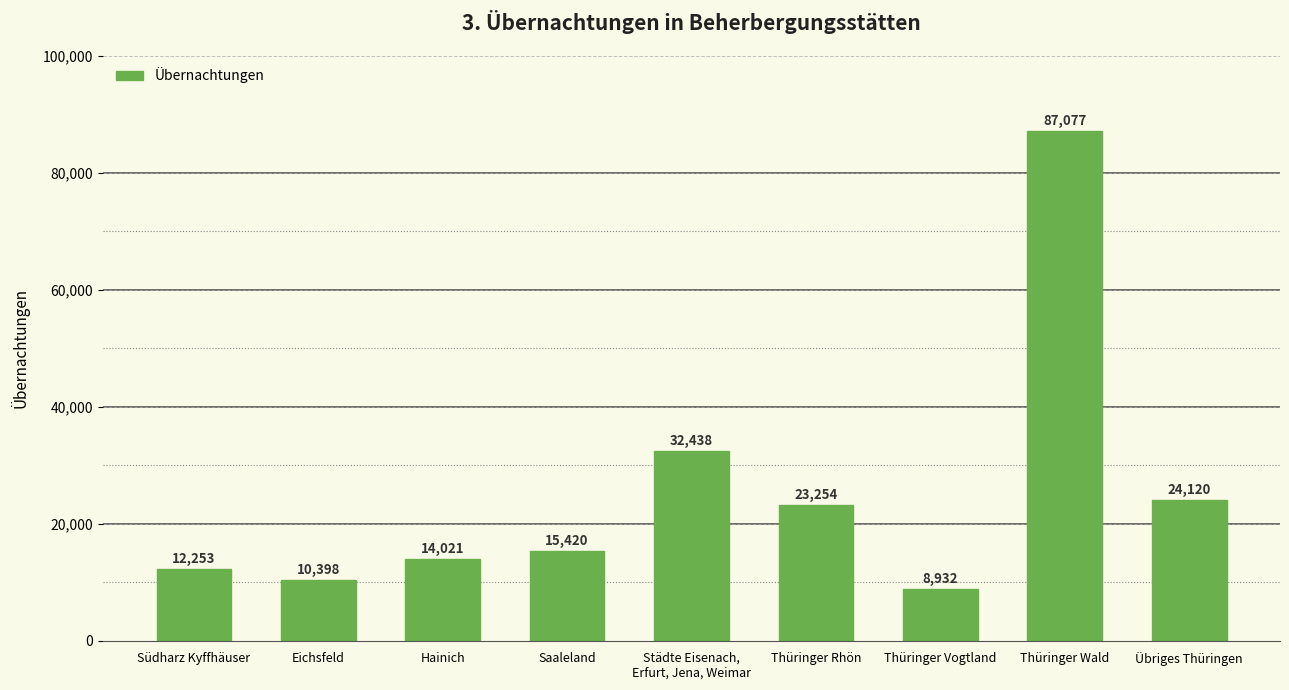

The chart shows a value of 15420 at Saaleland. True or false?

True